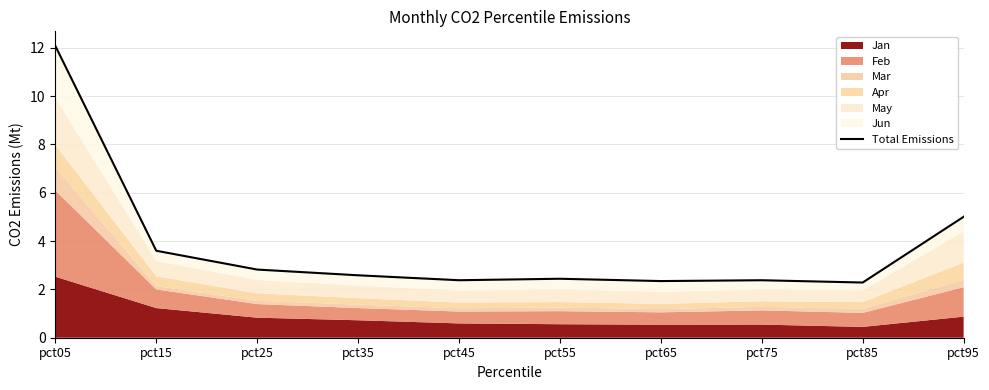

What is the change in value from pct05 to pct95?

-7.1